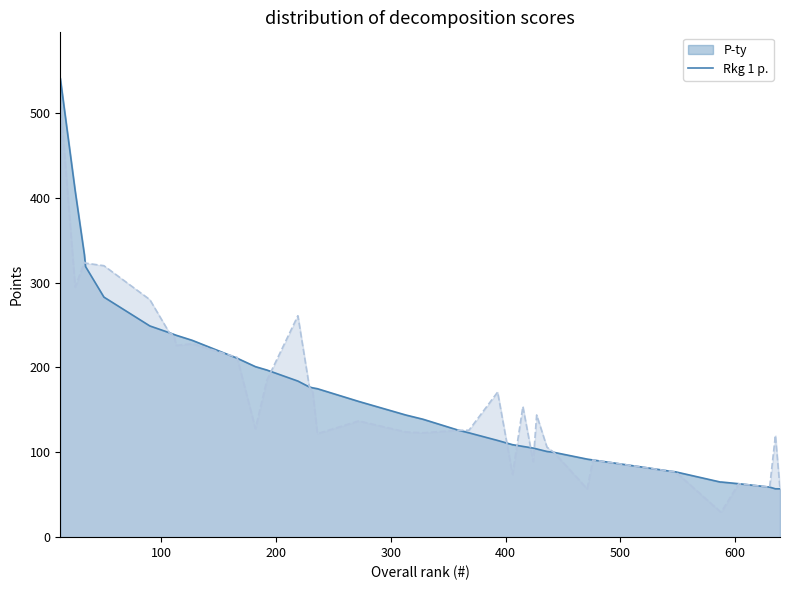

Rank the series at 25 from highest to lowest value.

P-ty, Rkg 1 p.